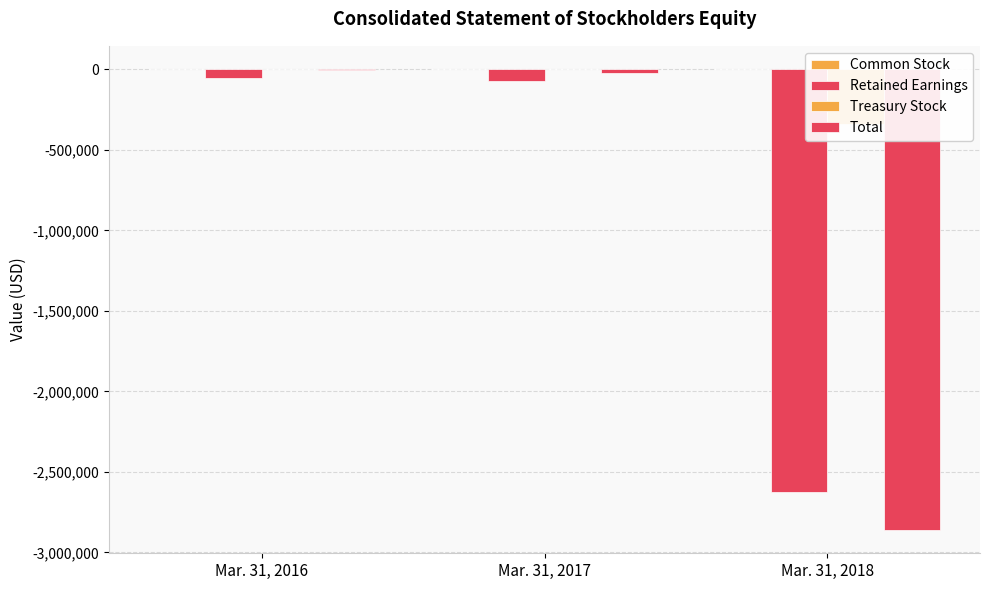

Does the chart contain any negative values?

Yes